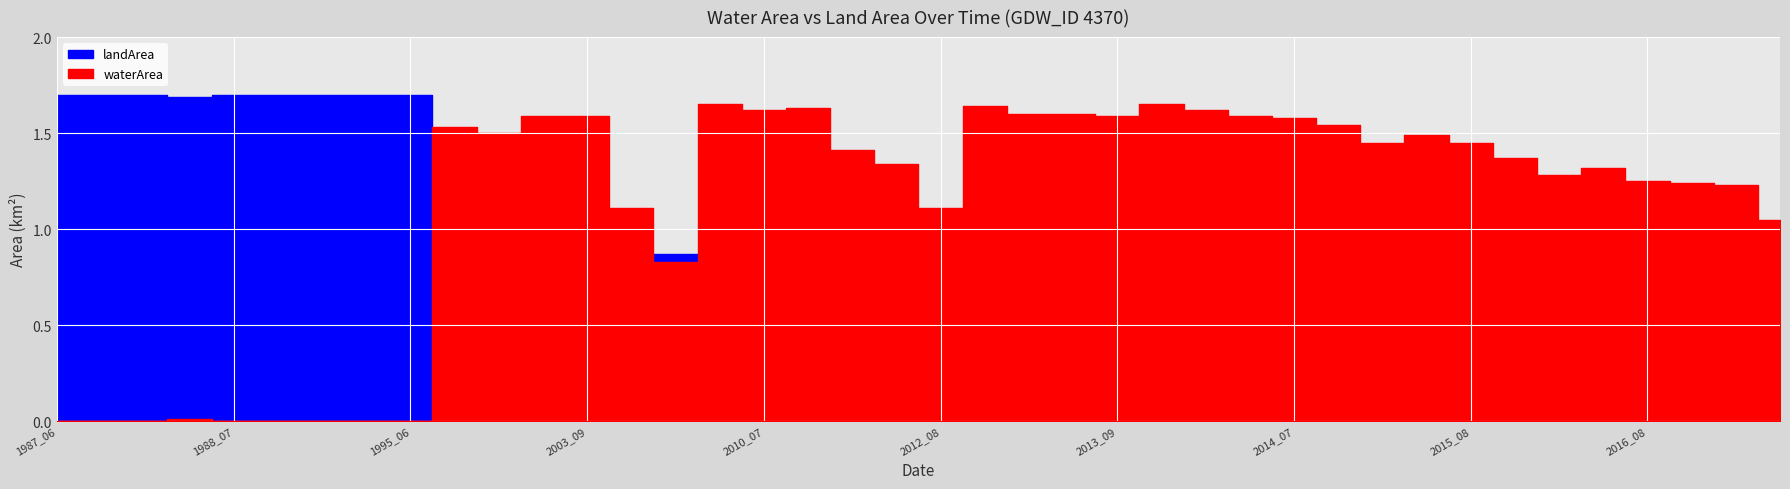

What is the total value across all series at 2014_05?

1.7